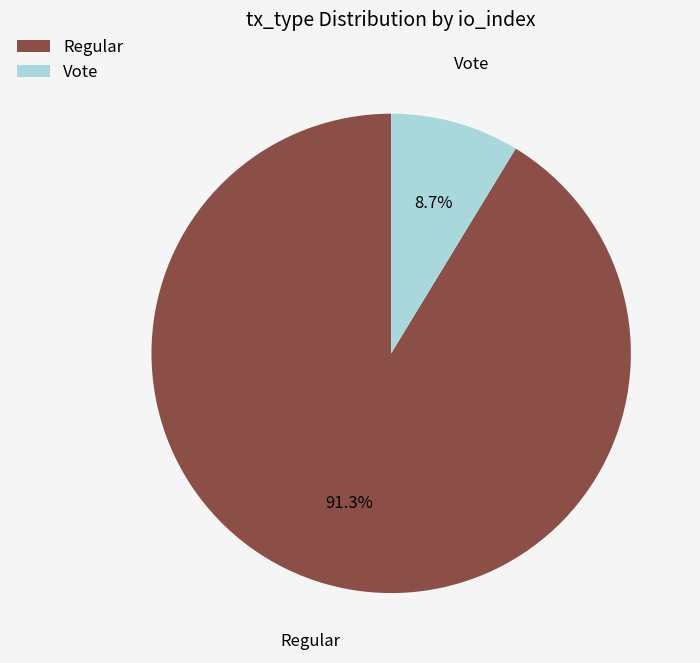

Which has a higher value, Regular or Vote?

Regular